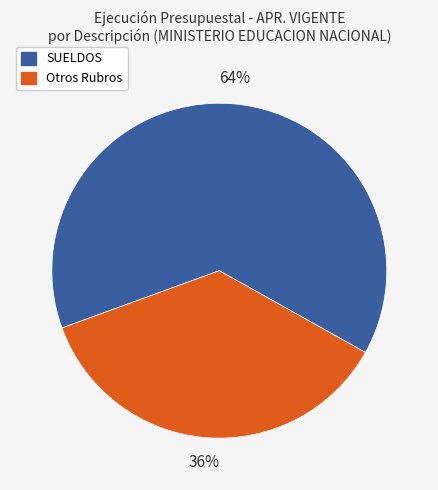

To the nearest percent, what is the average slice percentage?

50%